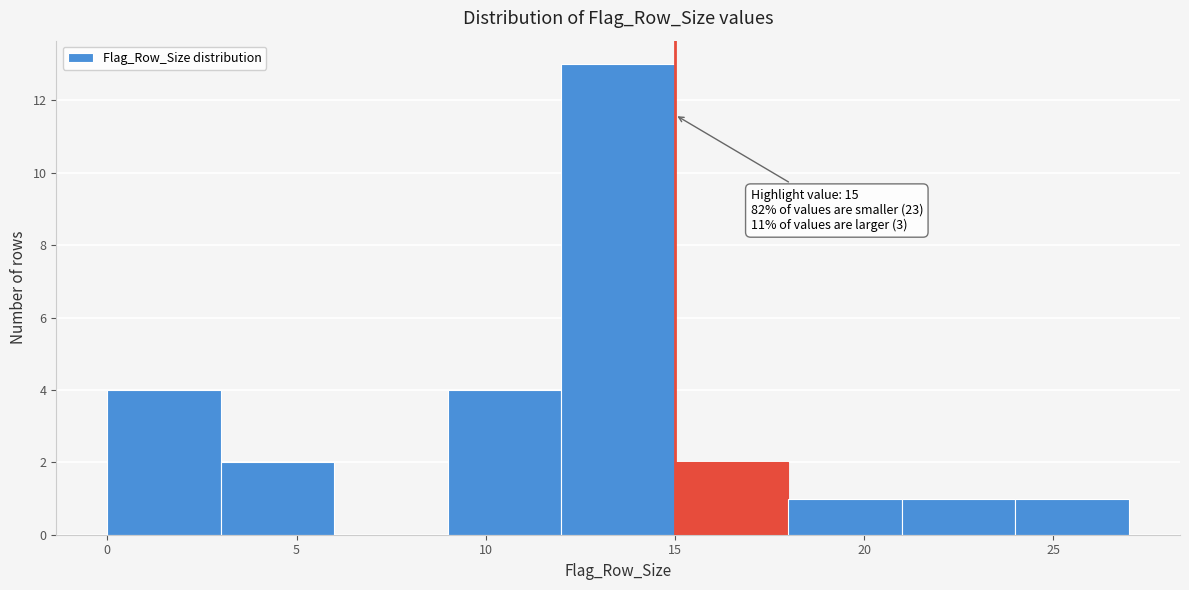

Over which range of the x-axis is the bar tallest?

12 to 15